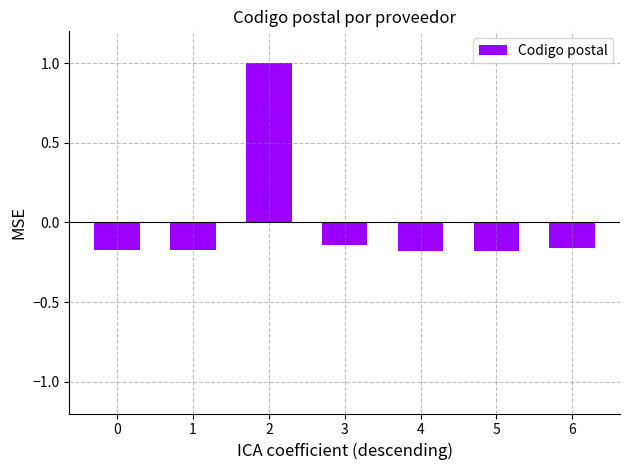

What is the maximum value shown in the chart?

1.0